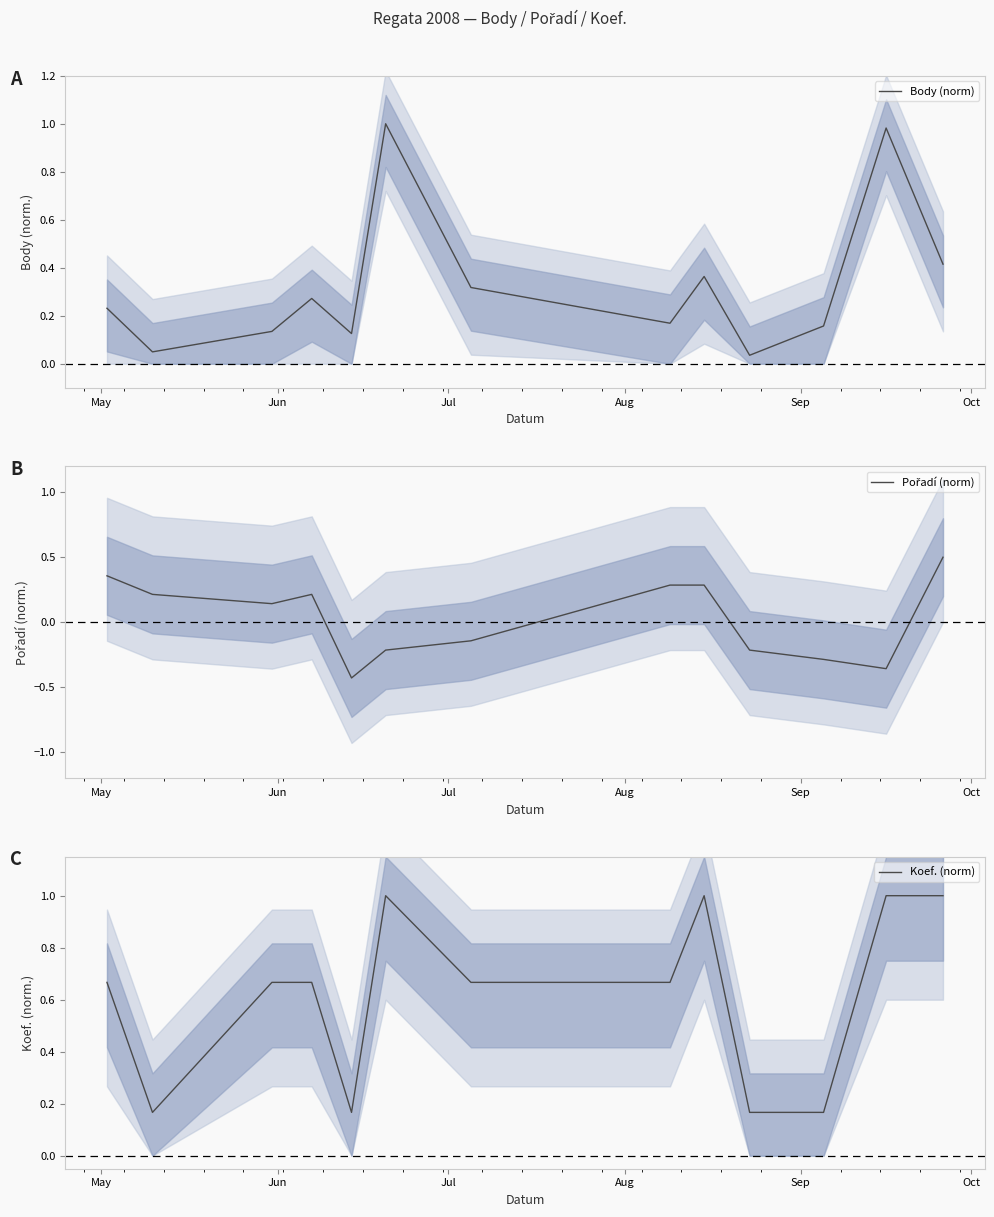

What is the difference between the maximum and second lowest values in the Pořadí (norm) series?

0.9